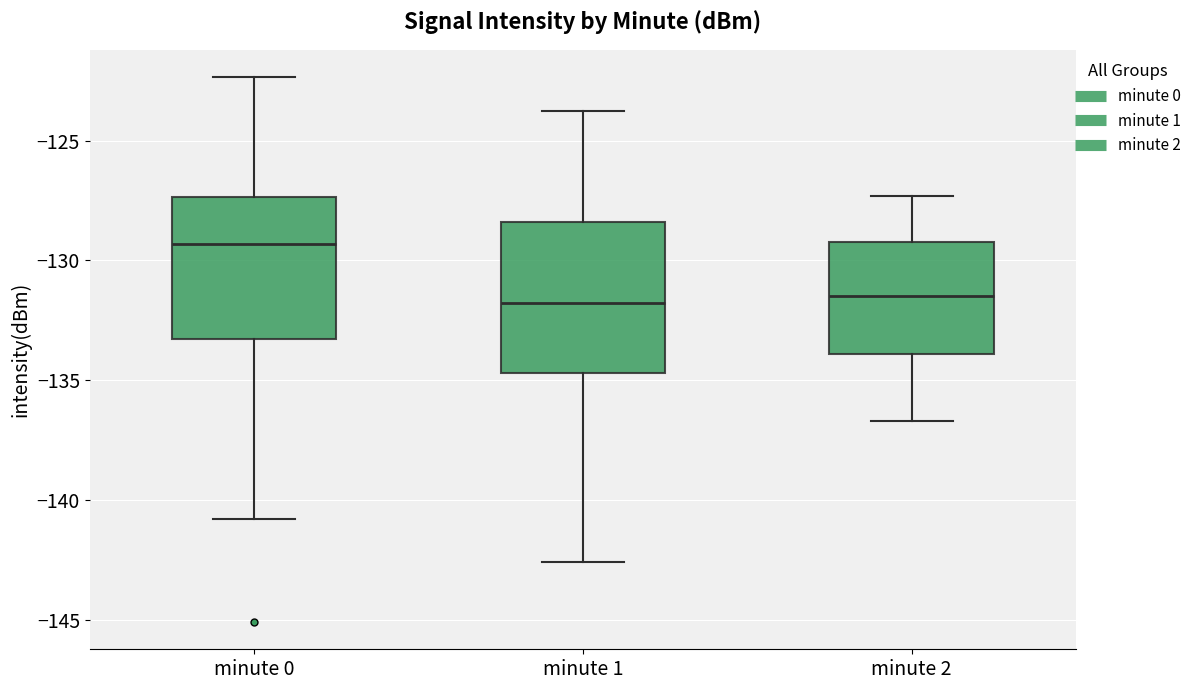

Where does the upper whisker of the box for minute 2 end on the y-axis? The values are not printed on the chart, so give them approximately, as read against the axis.

-127.5